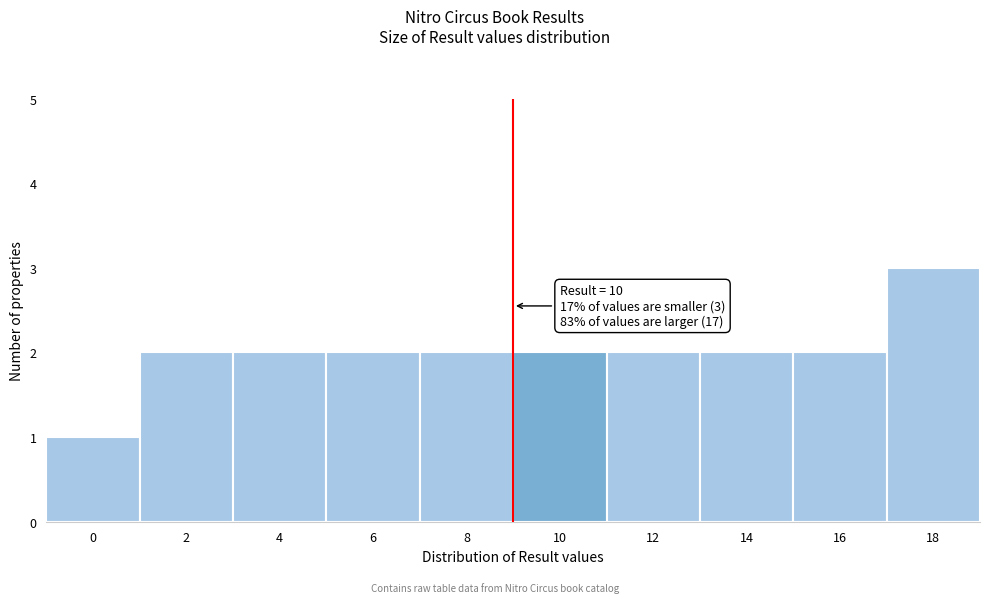

Reading left to right, what are all the values shown in this chart?

1	2	2	2	2	2	2	2	2	3